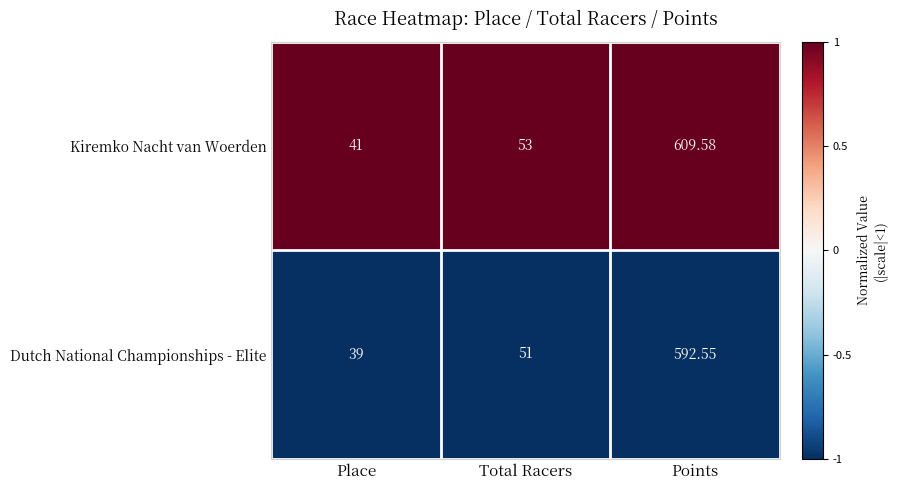

Rank the series by their average value, from highest to lowest.

Kiremko Nacht van Woerden, Dutch National Championships - Elite